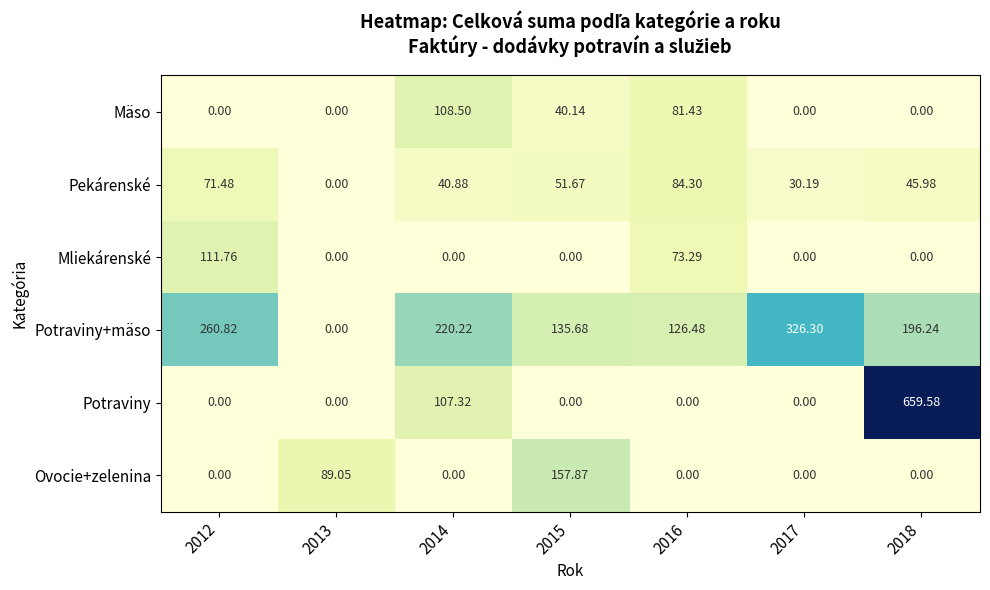

Between 2014 and 2017, which series saw the biggest shift?

Mäso